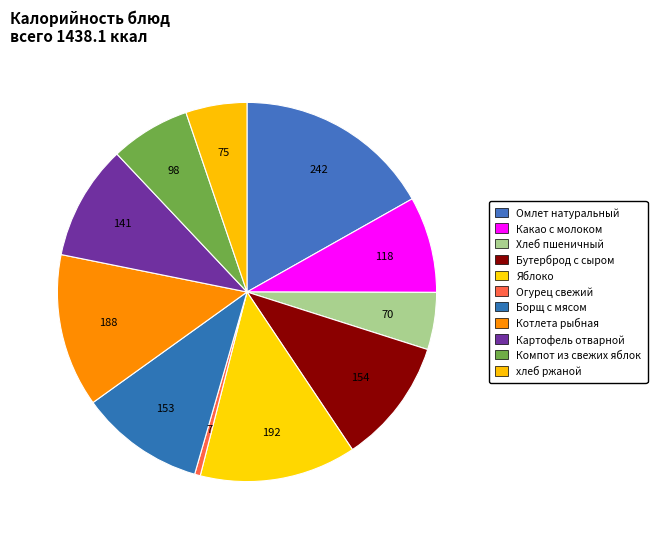

To the nearest percent, what is the difference between the largest and smallest slice percentages?

16%